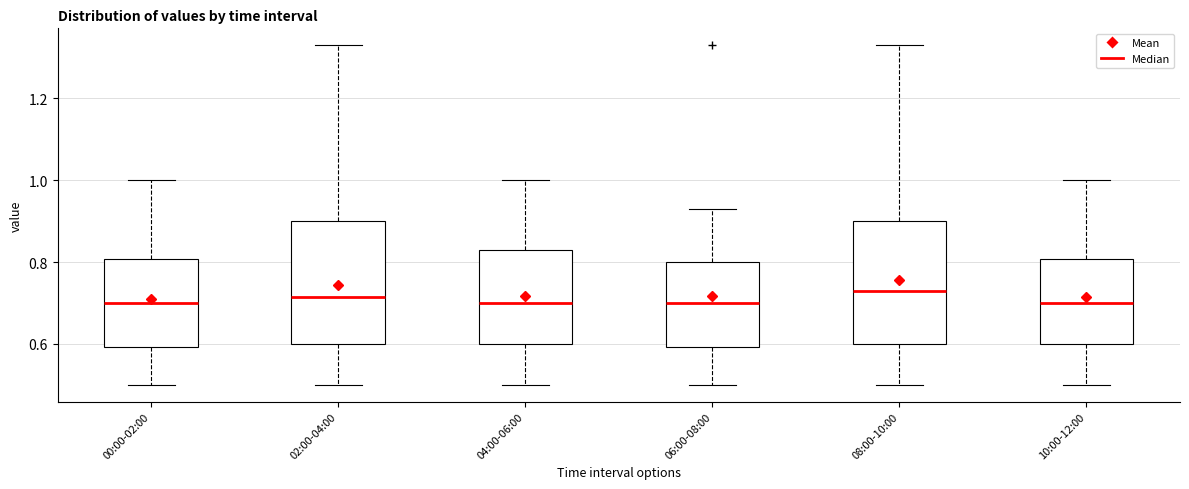

Where does the lower whisker of the box for 02:00-04:00 end on the y-axis? The values are not printed on the chart, so give them approximately, as read against the axis.

0.50